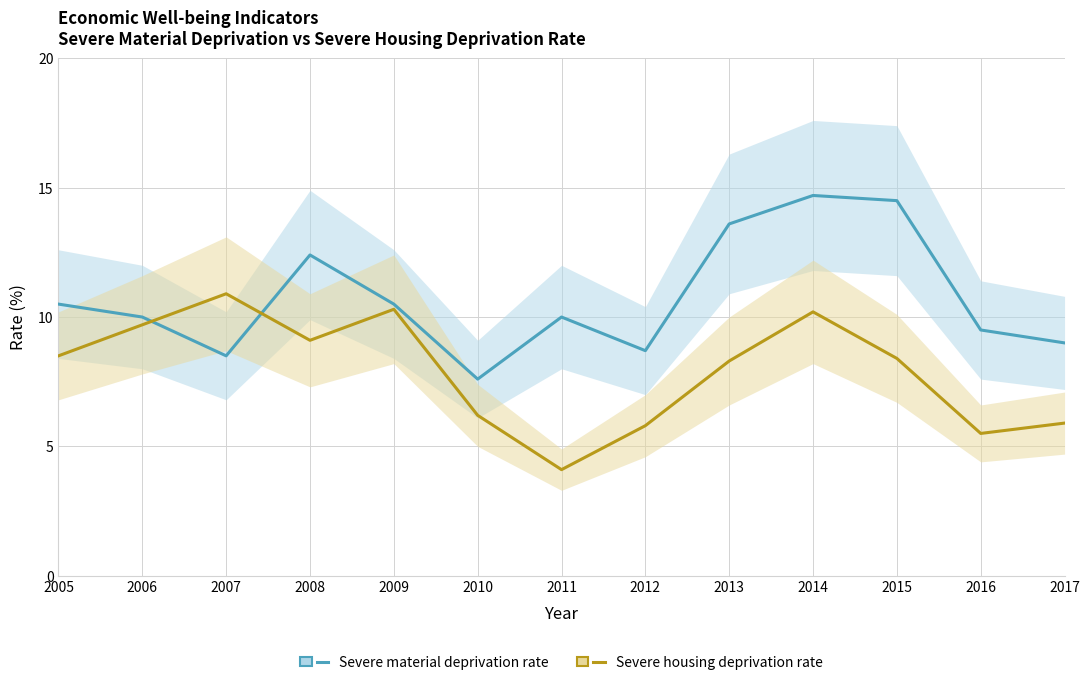

Which series has the largest range (max minus min)?

Severe material deprivation rate